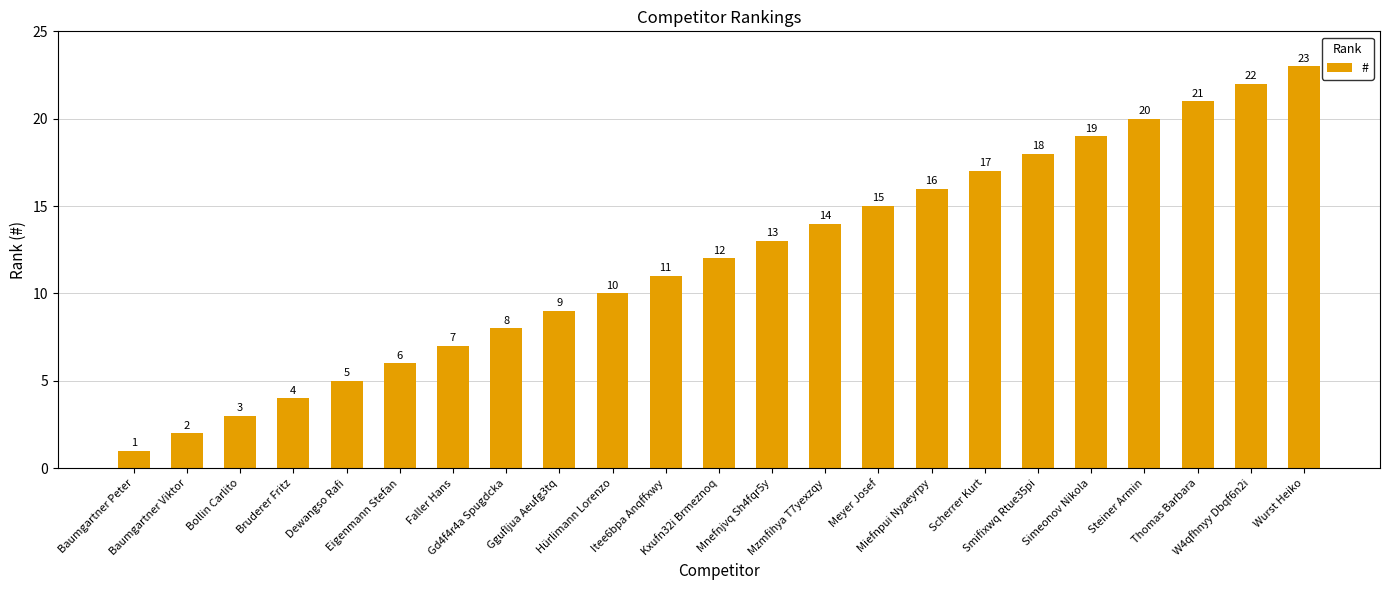

What is the greatest value displayed?

23